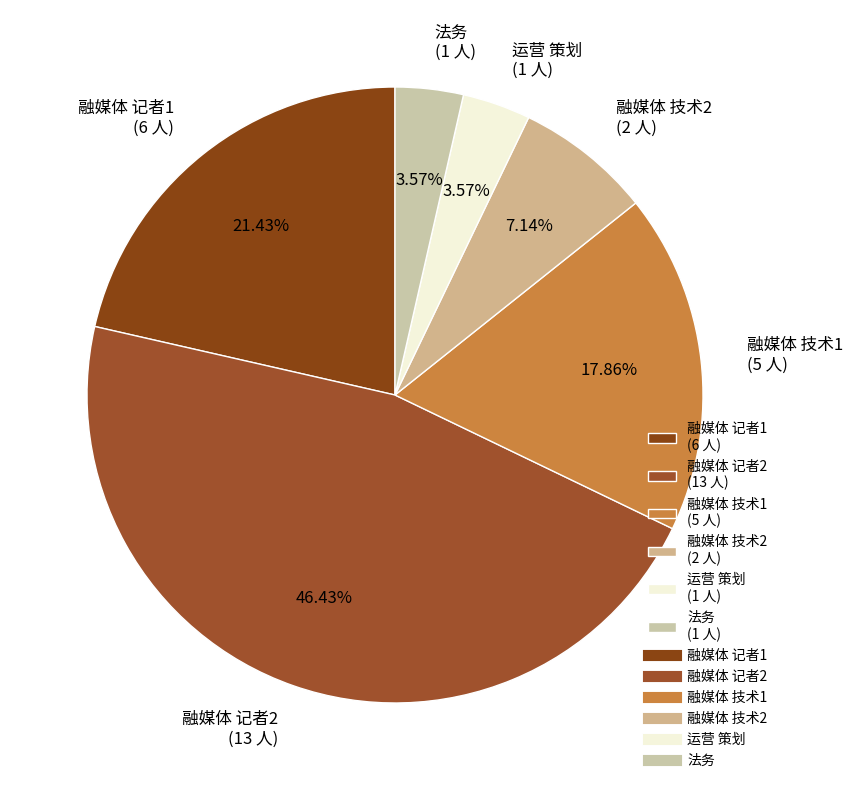

Combined, do 融媒体 技术1 (5 人) and 法务 (1 人) account for over 50%?

No